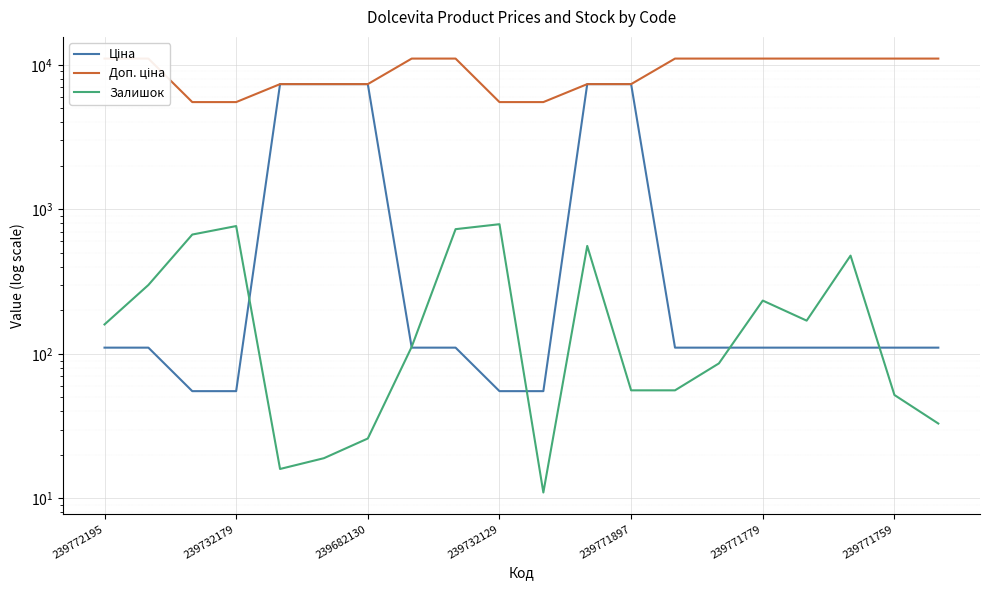

True or false: Залишок has a value of 40.3 at 14.

False